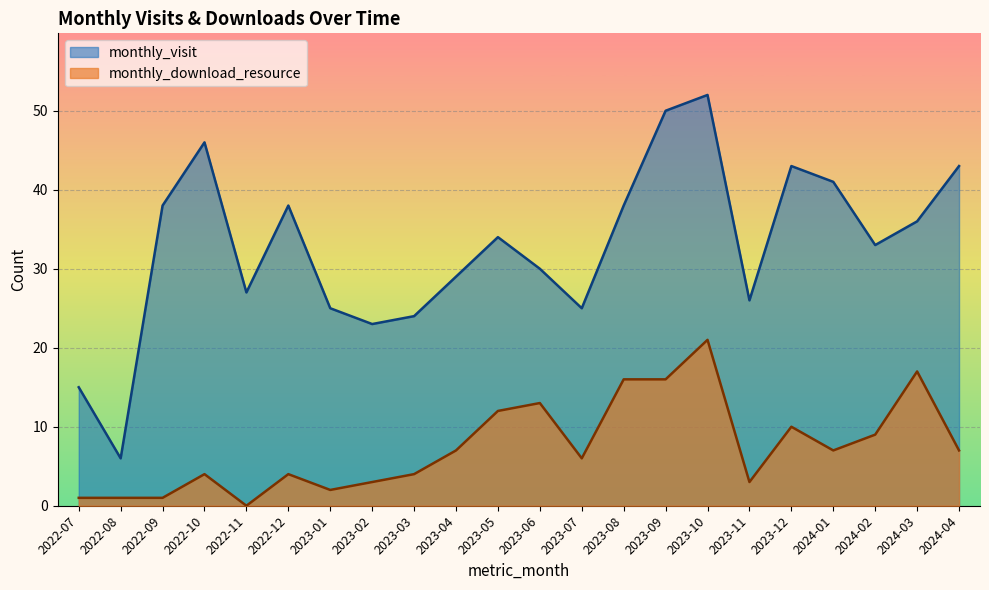

In monthly_visit, how many points are higher than both neighbors (excluding endpoints)?

5